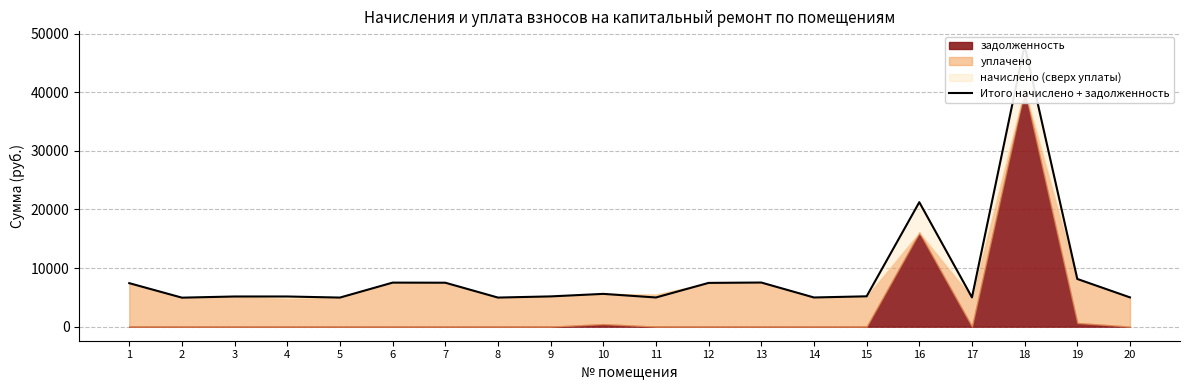

What is the average value?

8789.3